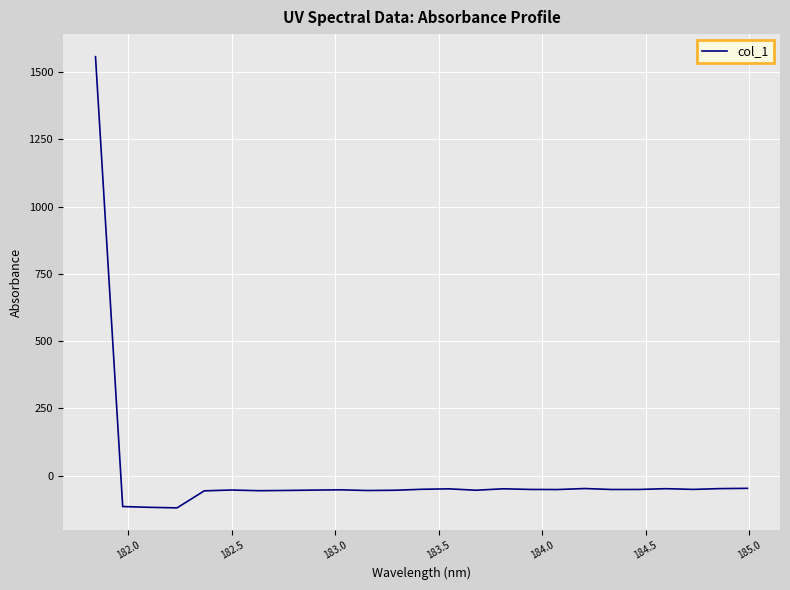

What is the maximum value shown in the chart?

1557.3